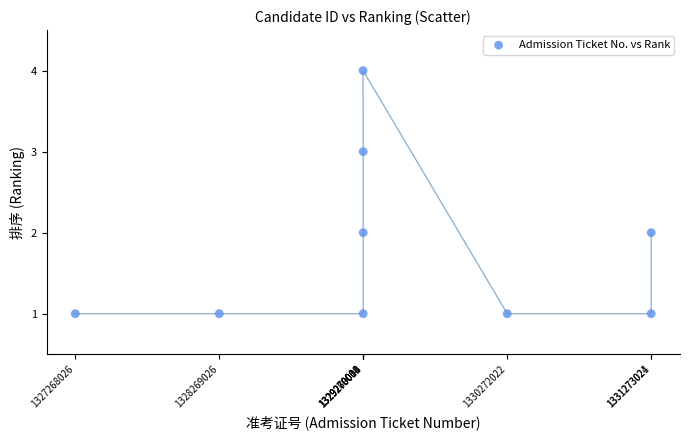

What is the range of Y values (max minus min)?

3